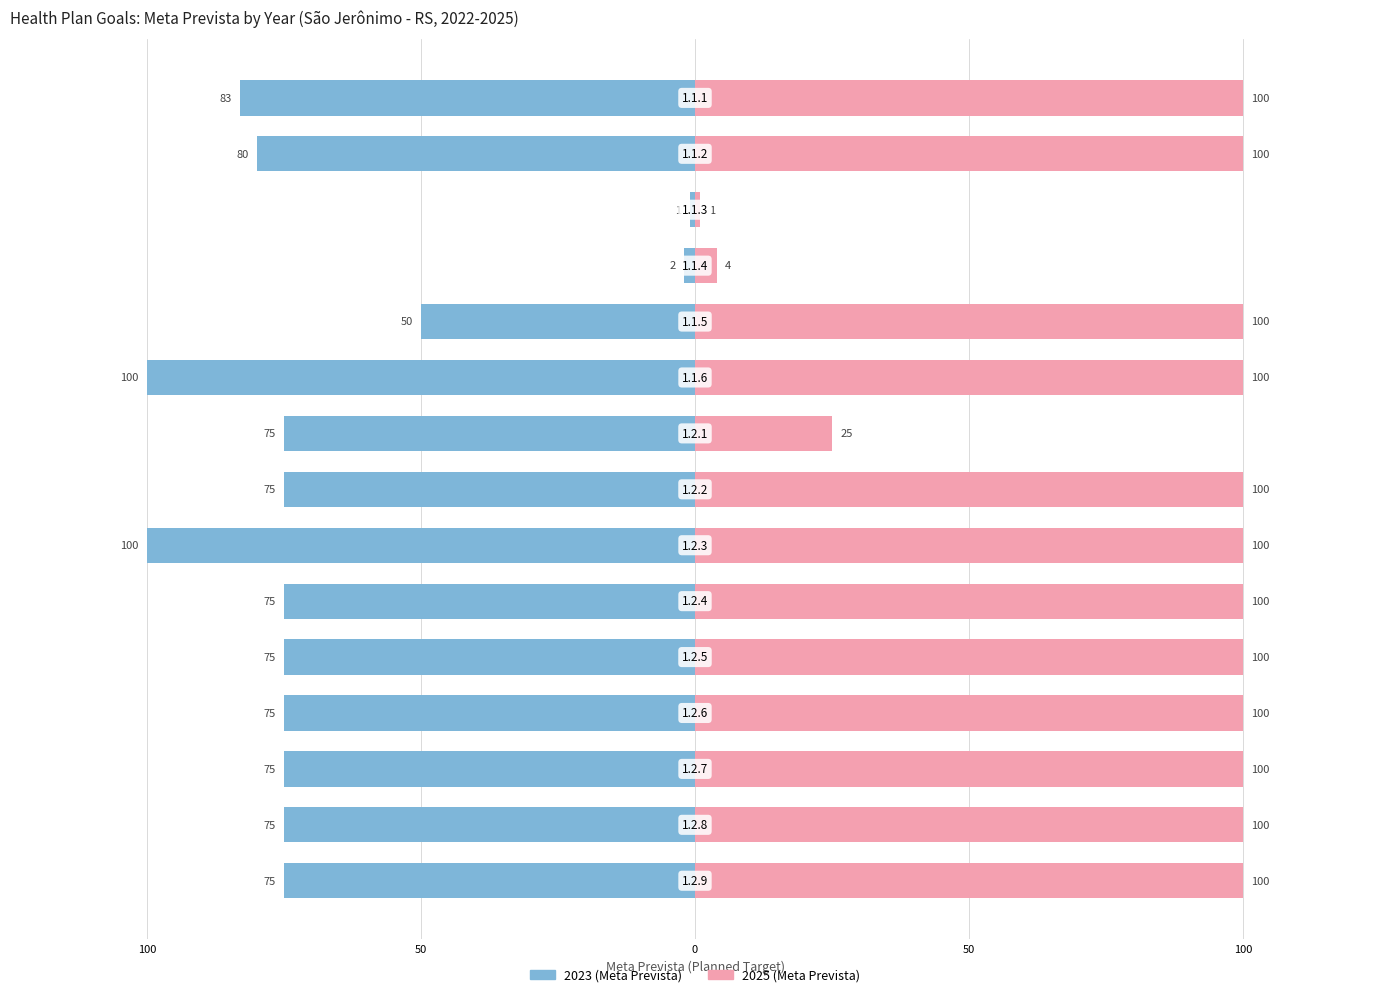

List the series in order of their overall mean, highest first.

2025, 2023